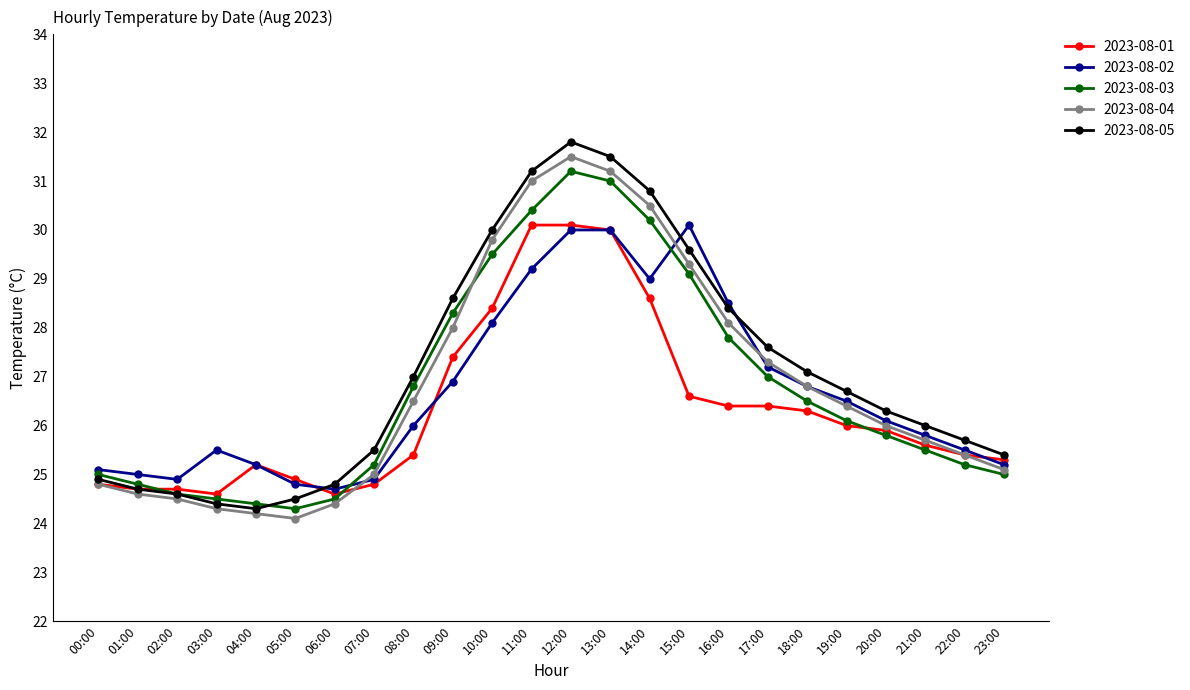

What is the value of the 2023-08-05 point at the 9th from the left?

27.0